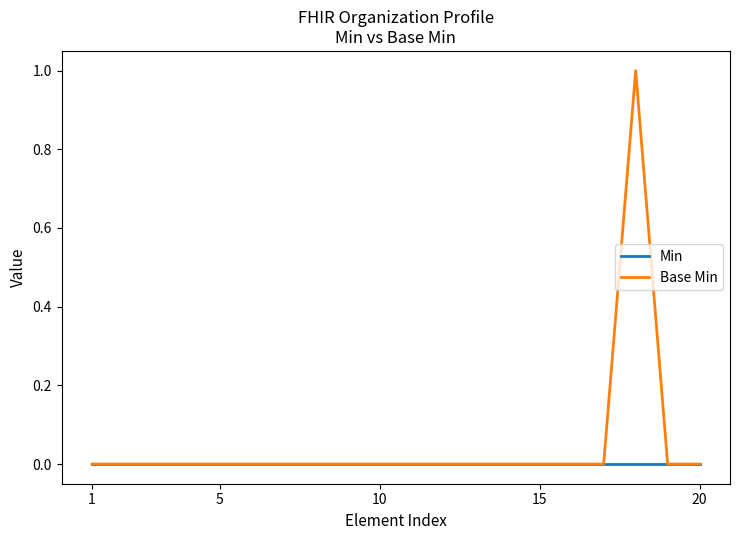

Which series has the largest total across all categories?

Base Min